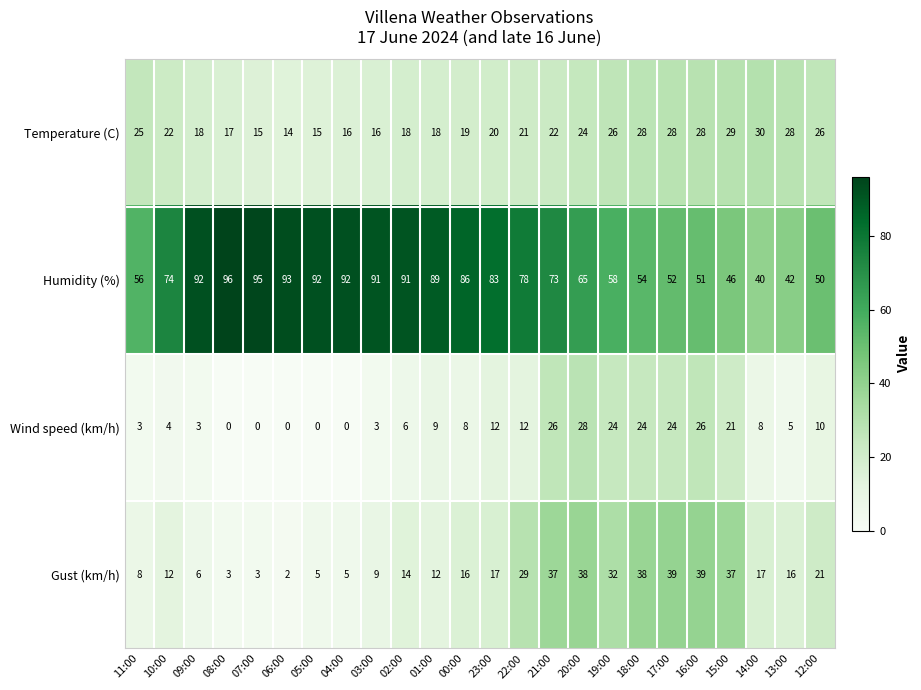

What is the average value of the Wind speed (km/h) series?

11